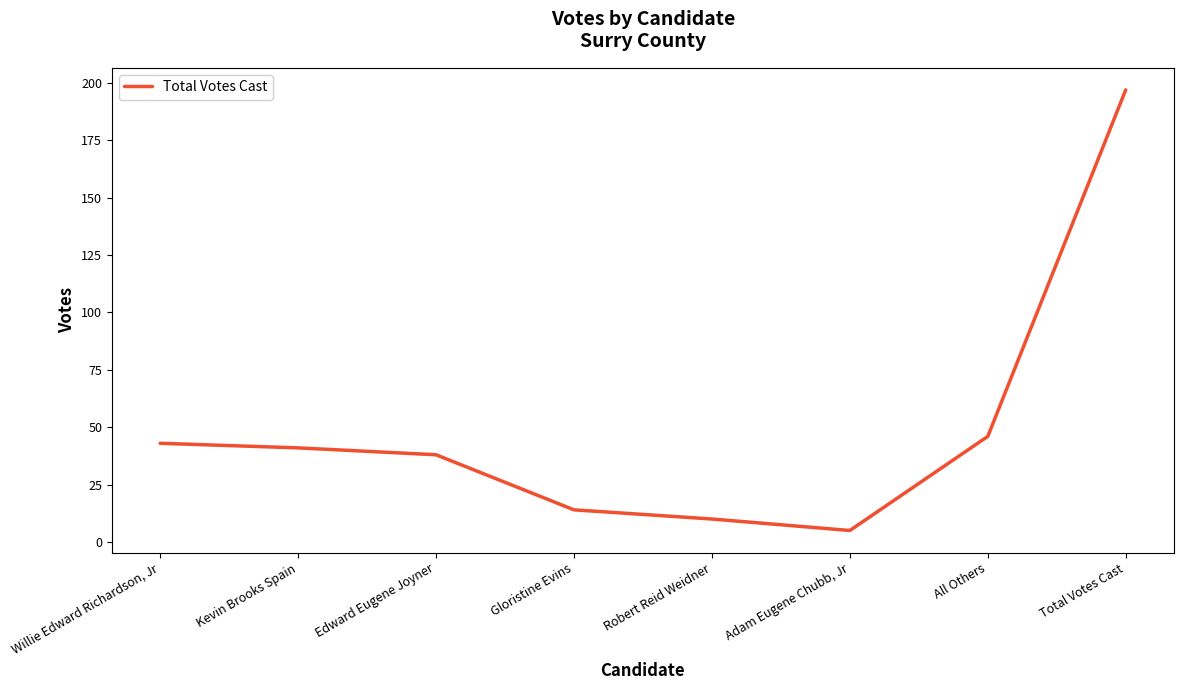

What is the ratio of the value at Kevin Brooks Spain to the value at Total Votes Cast?

0.2